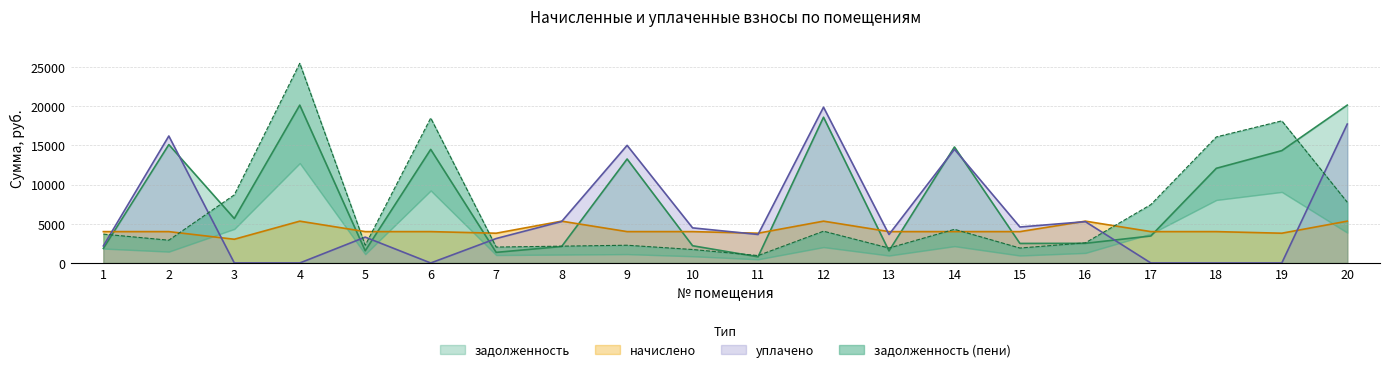

What is the sum of the уплачено values at 18 and 3?

4.0